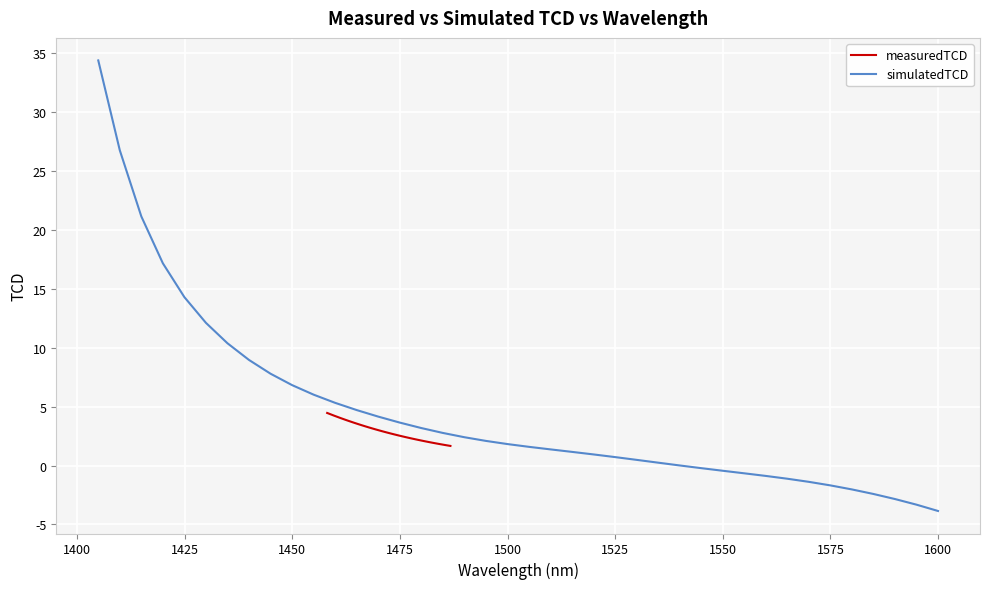

What are all the series names shown in the legend?

measuredTCD, simulatedTCD